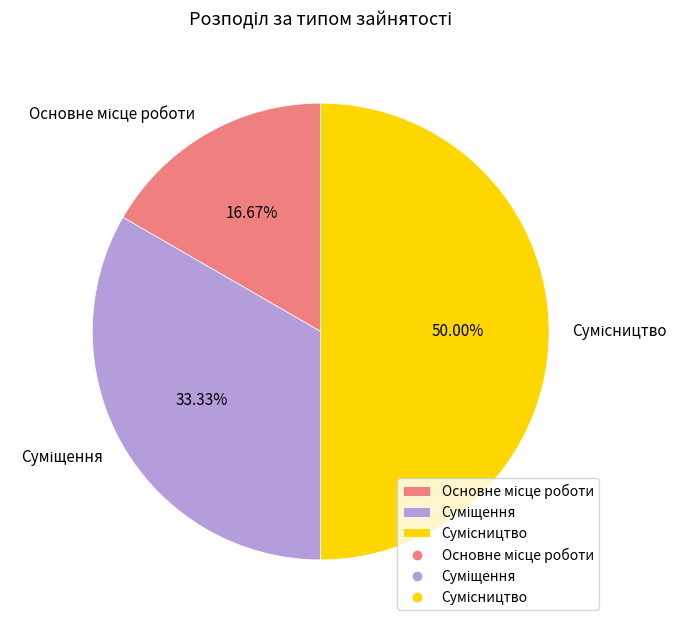

To the nearest percent, what percentage of the pie is Суміщення?

33%